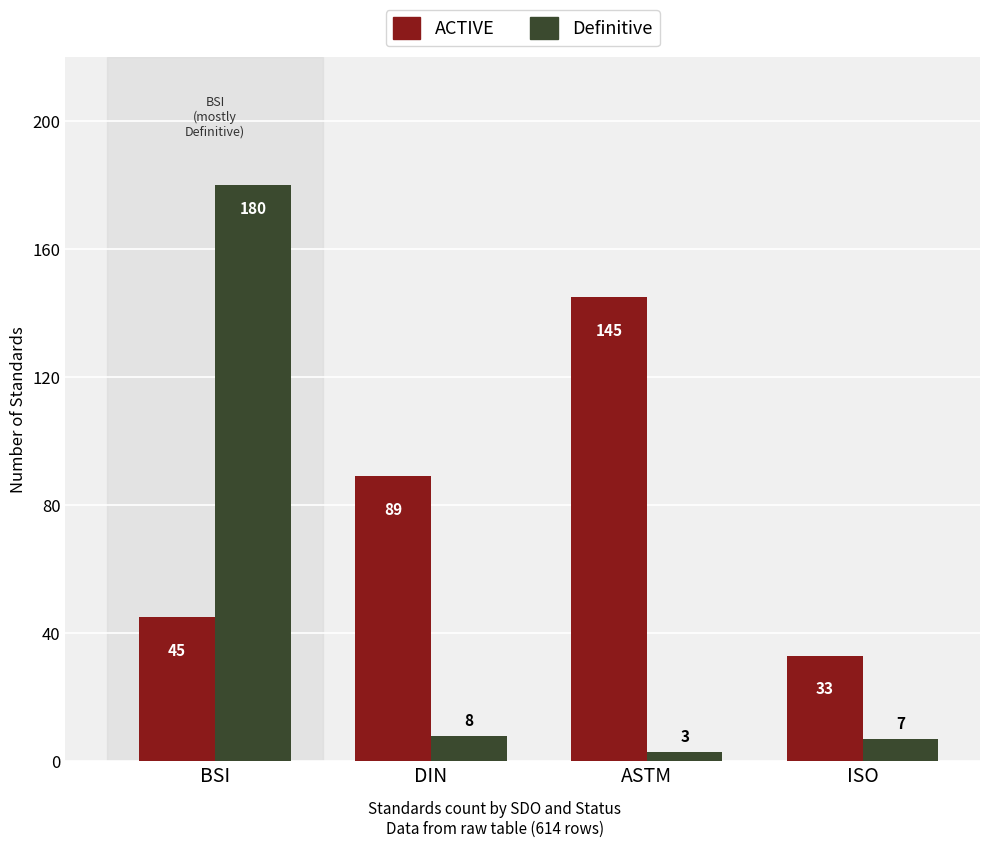

What is the difference between the Definitive values at DIN and BSI?

172